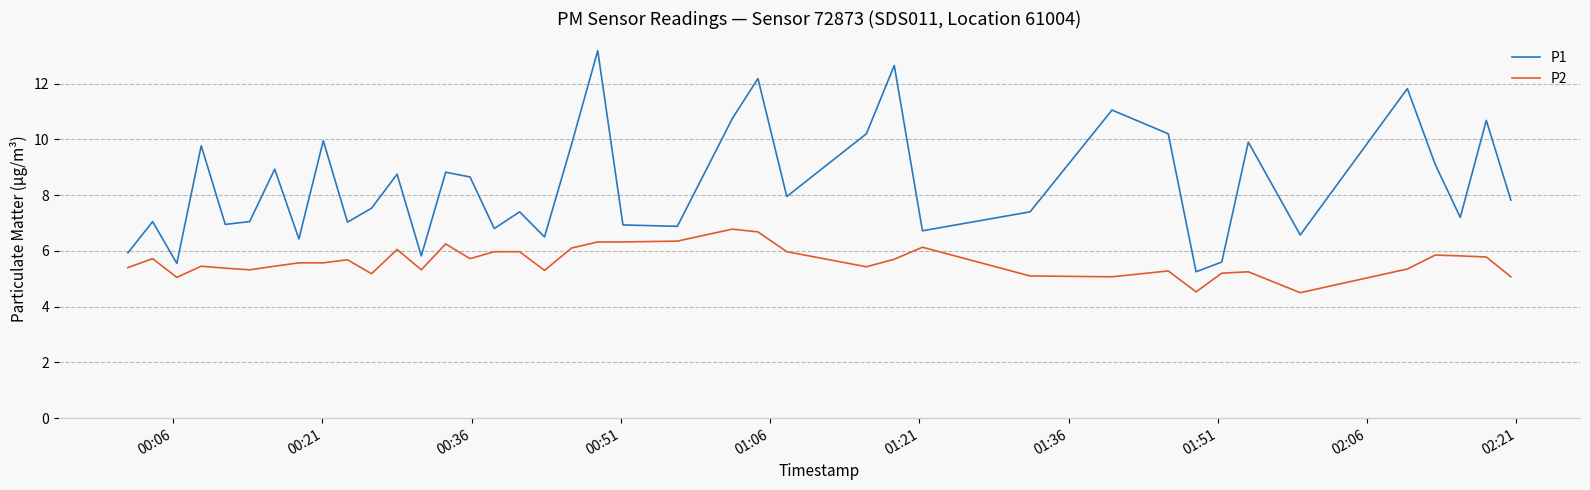

Does the chart have visible grid lines?

Yes